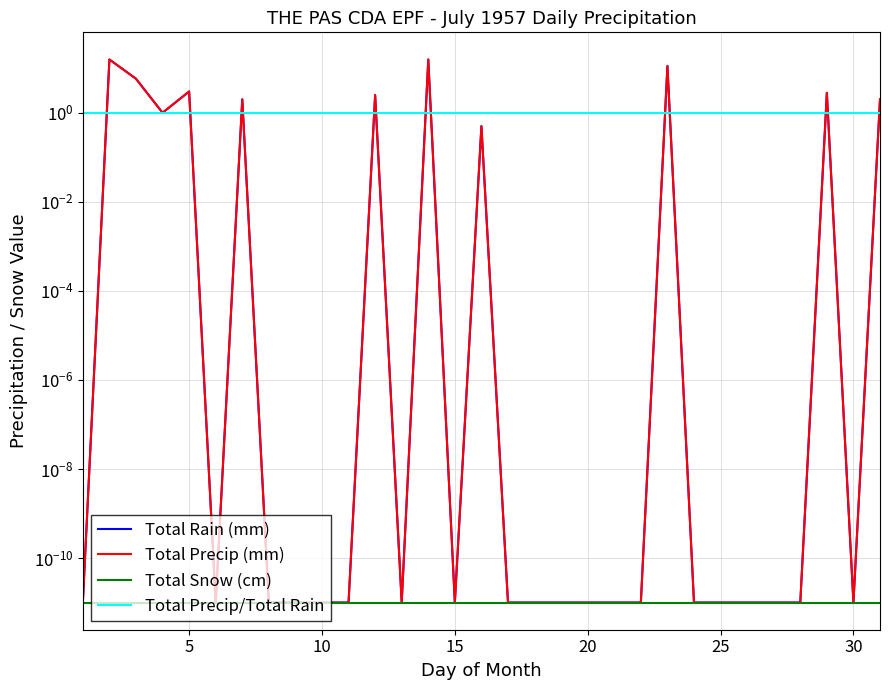

At which category is the sum across all series the highest?

5